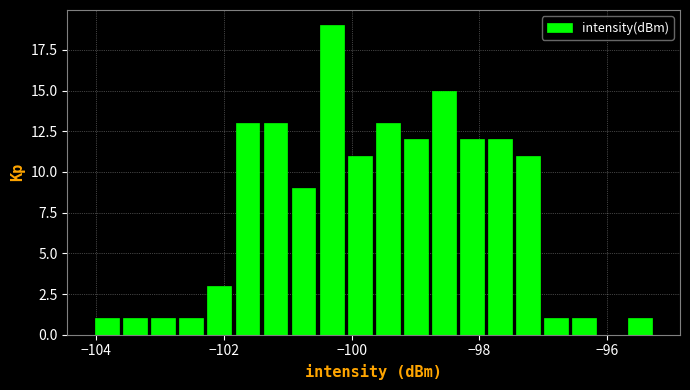

Read against the x-axis, roughly where is the centre of the tallest bar?

-100.4